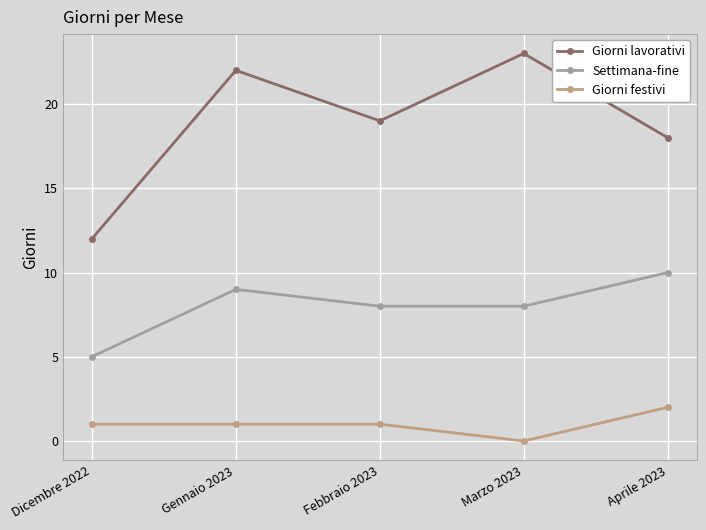

Is it true that Giorni lavorativi equals 11 at Gennaio 2023?

False